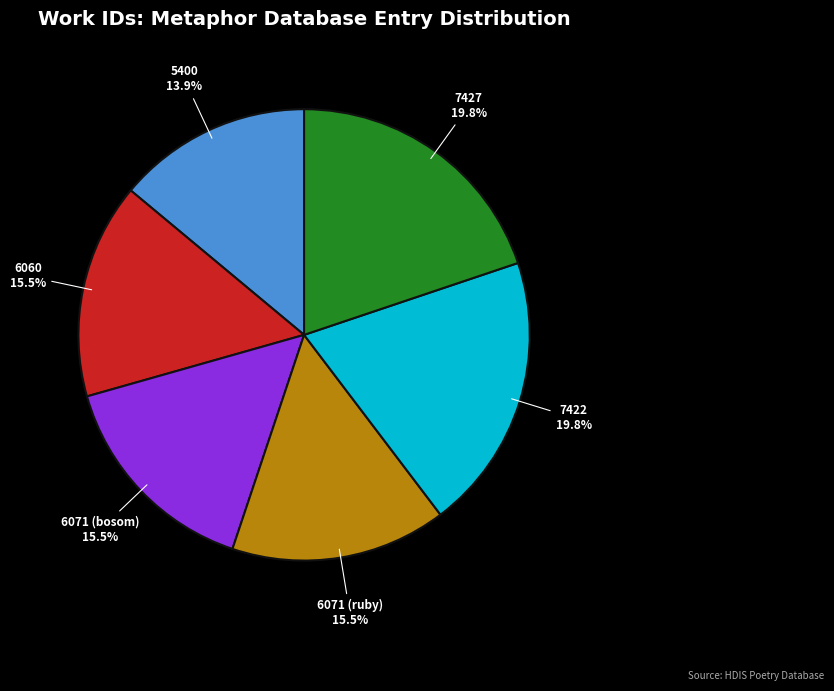

Which has a higher value, 6060 or 7422?

7422